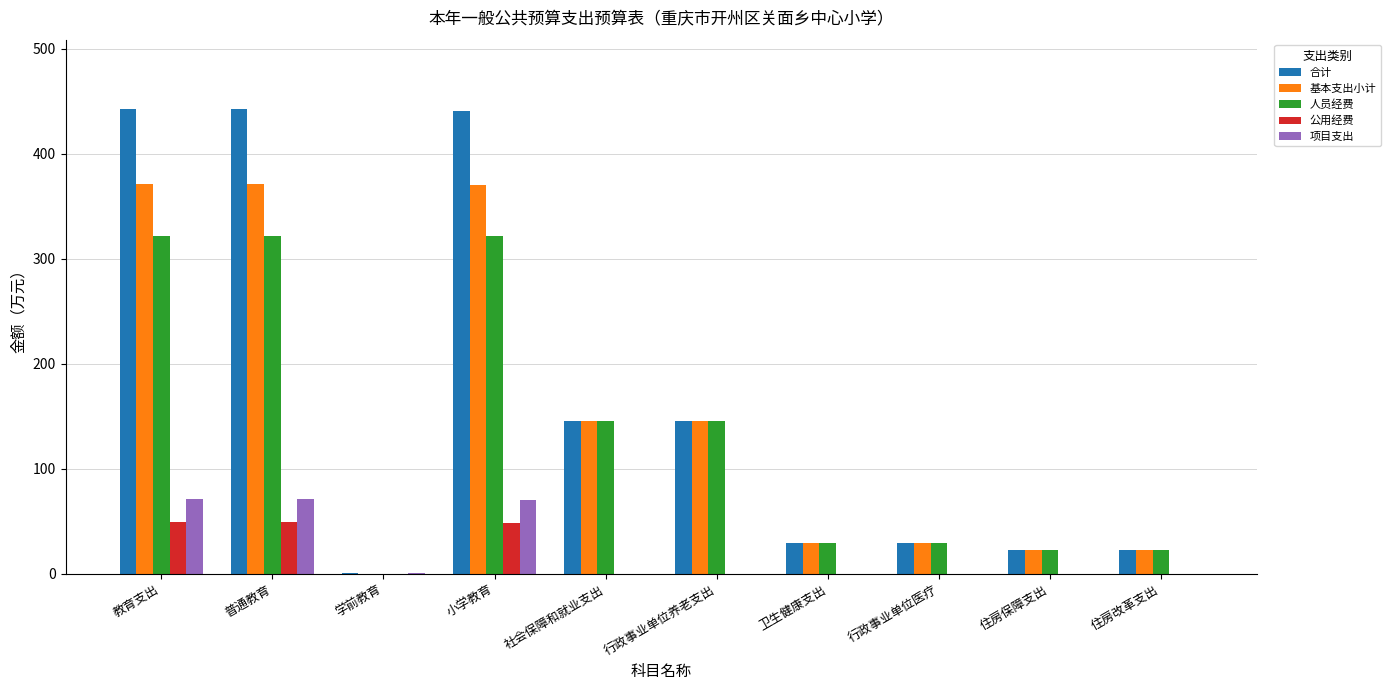

Which series has the largest total across all categories?

合计